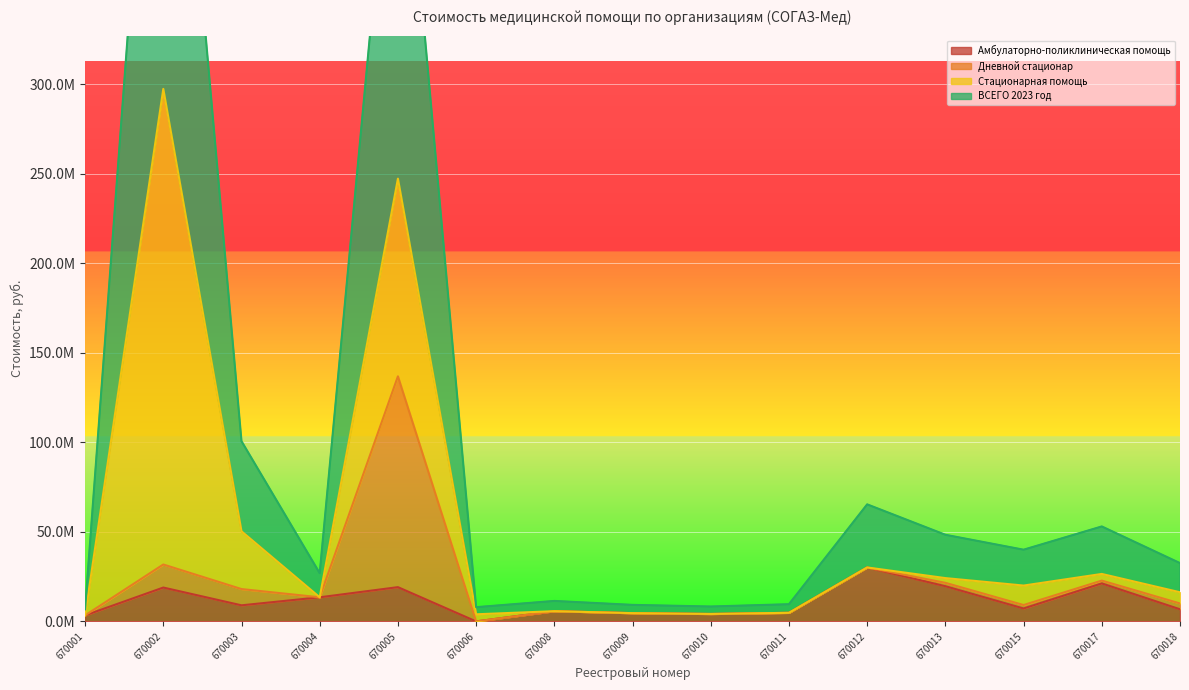

What is the value of the ВСЕГО 2023 год point at the 3rd from the left?

100606520.7